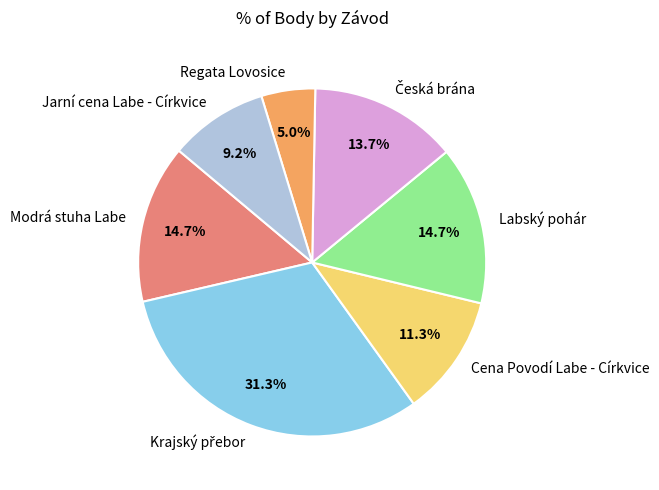

Does Labský pohár account for over 50% of the chart?

No